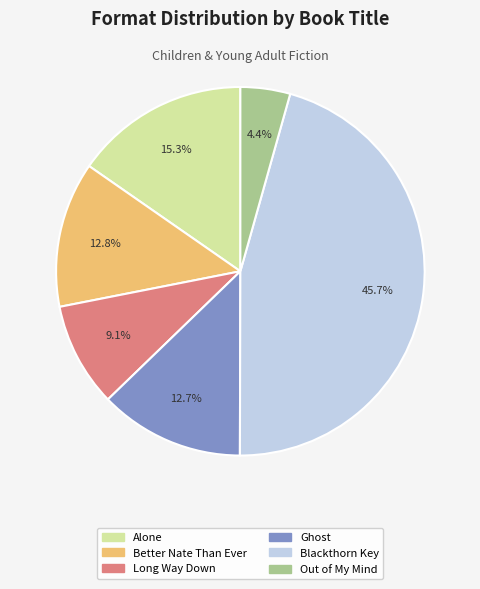

To the nearest percent, what is the average slice percentage?

17%